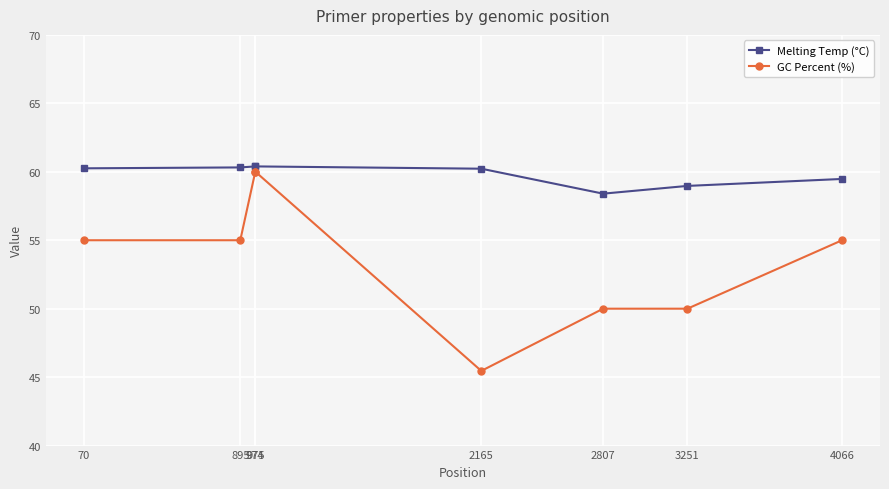

Which category has the lowest value across all series?

2165